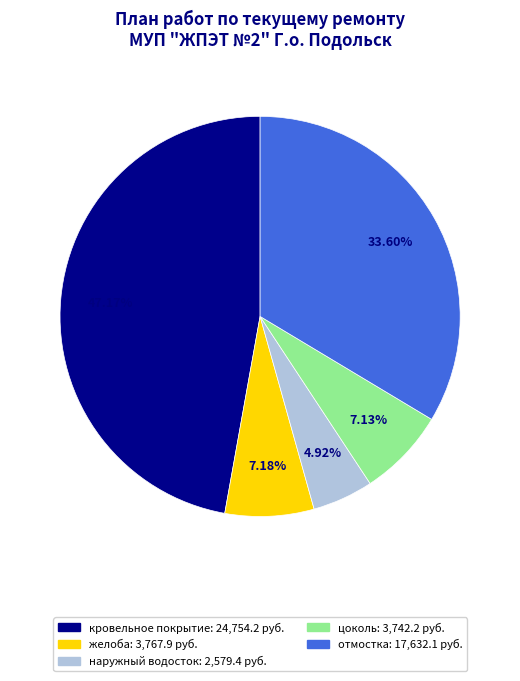

What percentage is the кровельное покрытие slice, to the nearest percent?

47%